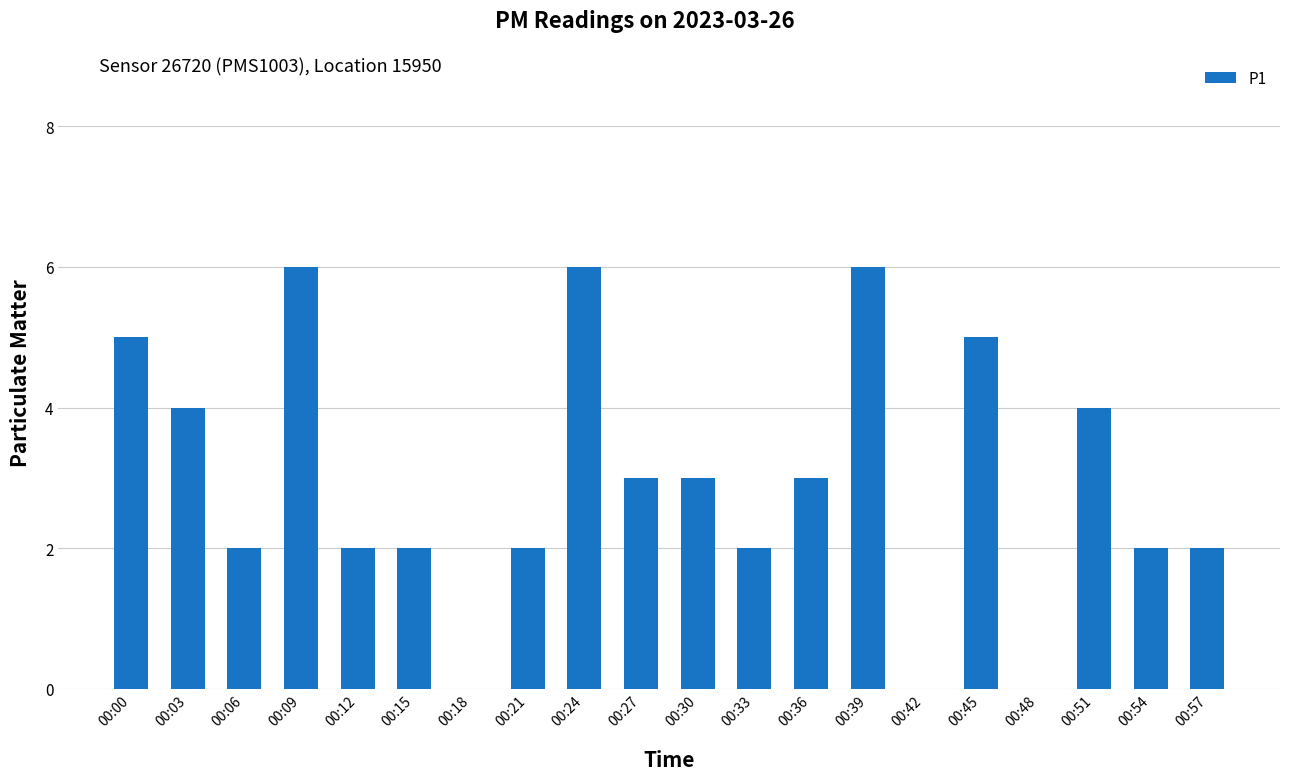

The chart shows a value of 3 at 00:15. True or false?

False